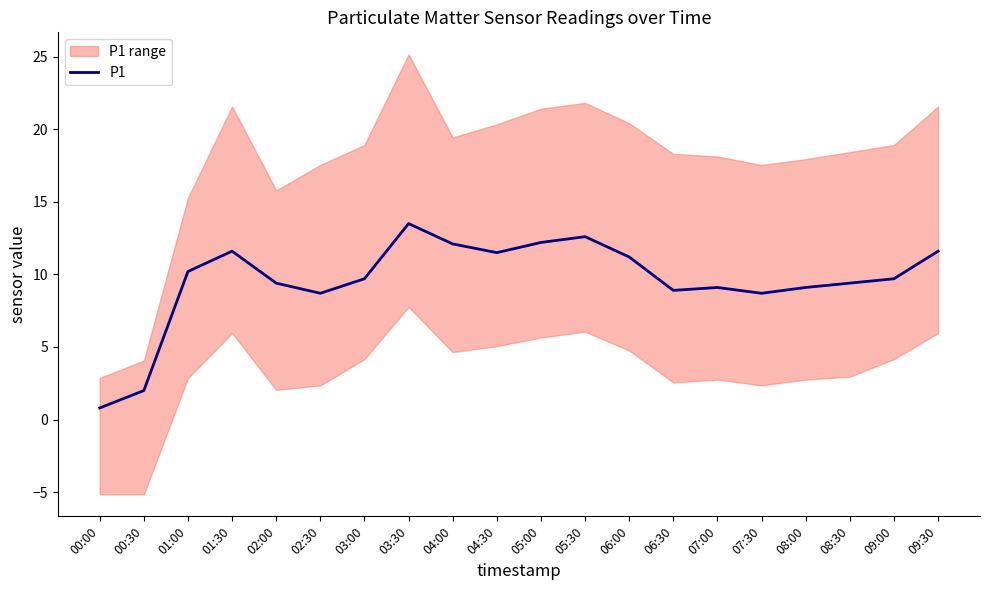

What is the difference between the maximum and minimum values?

12.7